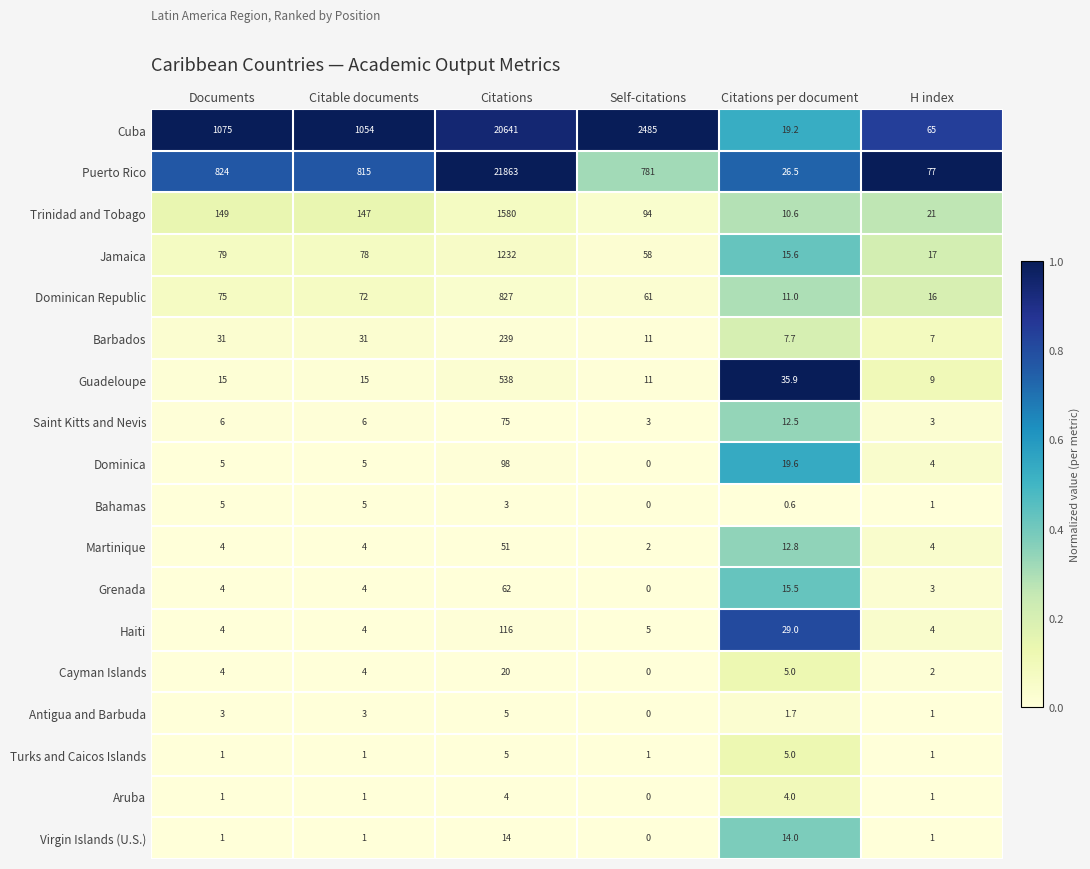

What is the spread (max minus min) of values at Self-citations?

2485.0